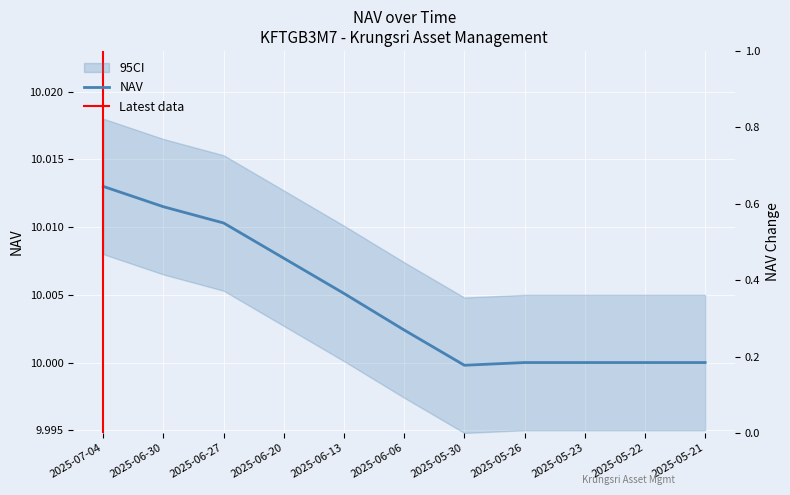

Rank the categories by value from highest to lowest.

2025-07-04, 2025-06-30, 2025-06-27, 2025-06-20, 2025-06-13, 2025-06-06, 2025-05-26, 2025-05-23, 2025-05-22, 2025-05-21, 2025-05-30